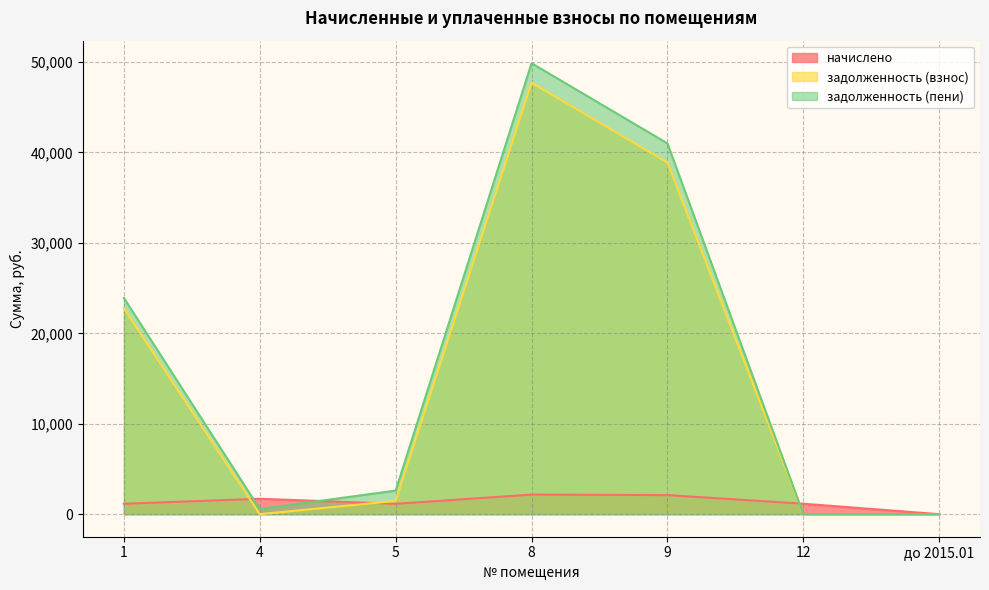

Between which two adjacent categories do задолженность (взнос) and начислено first intersect?

1 and 4